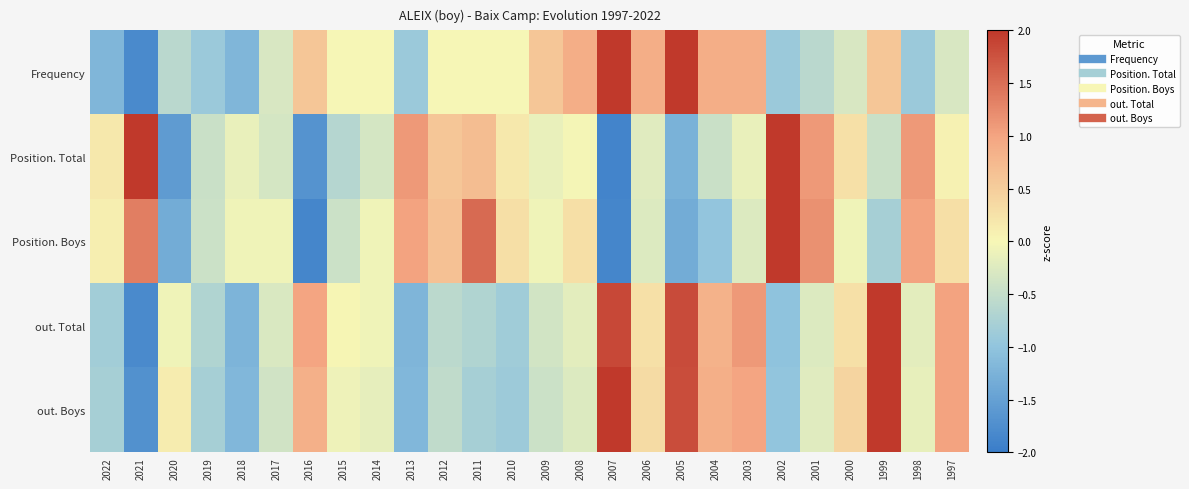

Reading left to right, what are all the values shown in this chart?

Frequency: 2022=-1.2	2021=-1.8	2020=-0.6	2019=-0.9	2018=-1.2	2017=-0.3	2016=0.6	2015=-0.0	2014=-0.0	2013=-0.9	2012=-0.0	2011=-0.0	2010=-0.0	2009=0.6	2008=0.9	2007=2.7	2006=0.9	2005=2.1	2004=0.9	2003=0.9	2002=-0.9	2001=-0.6	2000=-0.3	1999=0.6	1998=-0.9	1997=-0.3
Position. Total: 2022=0.2	2021=2.3	2020=-1.6	2019=-0.4	2018=-0.1	2017=-0.3	2016=-1.7	2015=-0.6	2014=-0.3	2013=1.1	2012=0.6	2011=0.7	2010=0.2	2009=-0.1	2008=-0.0	2007=-1.9	2006=-0.2	2005=-1.3	2004=-0.4	2003=-0.1	2002=2.0	2001=1.1	2000=0.3	1999=-0.4	1998=1.1	1997=0.1
Position. Boys: 2022=0.1	2021=1.4	2020=-1.3	2019=-0.4	2018=-0.1	2017=-0.1	2016=-1.9	2015=-0.4	2014=-0.1	2013=1.0	2012=0.6	2011=1.5	2010=0.3	2009=-0.1	2008=0.3	2007=-1.9	2006=-0.3	2005=-1.3	2004=-1.0	2003=-0.3	2002=2.3	2001=1.2	2000=-0.1	1999=-0.8	1998=1.0	1997=0.3
out. Total: 2022=-0.8	2021=-1.8	2020=-0.1	2019=-0.7	2018=-1.2	2017=-0.3	2016=1.0	2015=0.0	2014=-0.1	2013=-1.2	2012=-0.6	2011=-0.7	2010=-0.8	2009=-0.4	2008=-0.2	2007=1.9	2006=0.3	2005=1.8	2004=0.8	2003=1.1	2002=-1.0	2001=-0.3	2000=0.3	1999=2.2	1998=-0.2	1997=1.0
out. Boys: 2022=-0.8	2021=-1.7	2020=0.1	2019=-0.8	2018=-1.2	2017=-0.4	2016=0.8	2015=-0.1	2014=-0.2	2013=-1.2	2012=-0.5	2011=-0.8	2010=-0.9	2009=-0.4	2008=-0.3	2007=2.1	2006=0.3	2005=1.8	2004=0.9	2003=1.0	2002=-1.0	2001=-0.2	2000=0.4	1999=2.1	1998=-0.1	1997=1.0